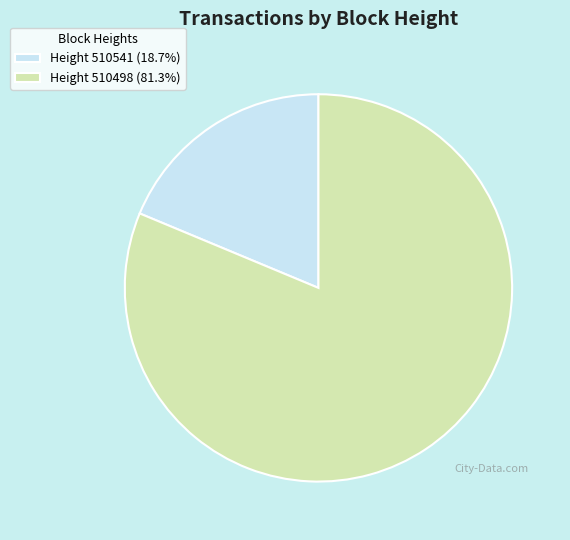

Is there a majority slice in this chart?

Yes